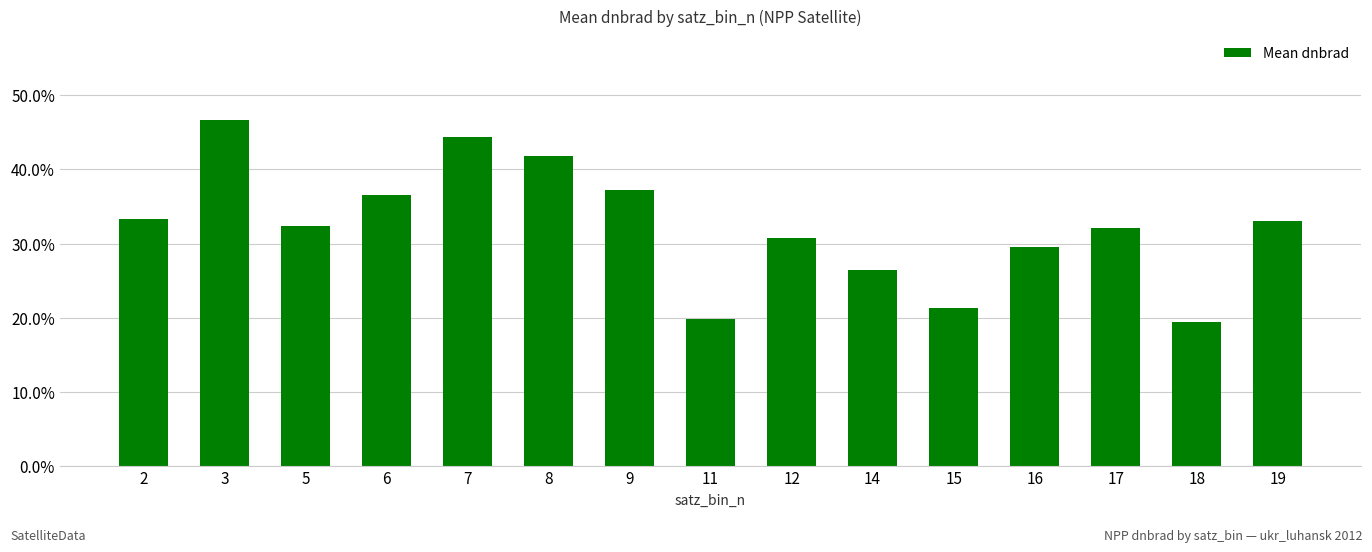

What is the greatest value displayed?

0.5